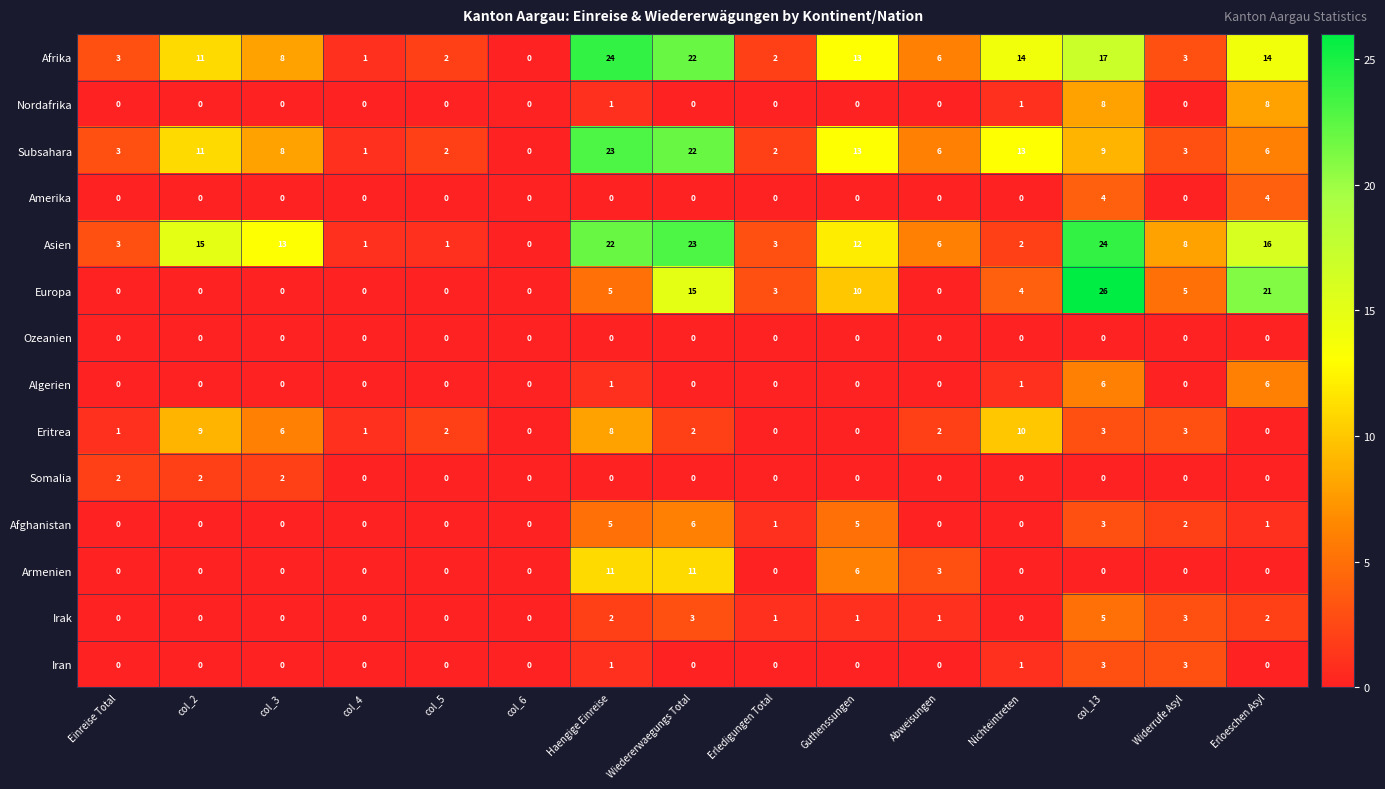

Which series changed the most between col_3 and col_4?

Asien